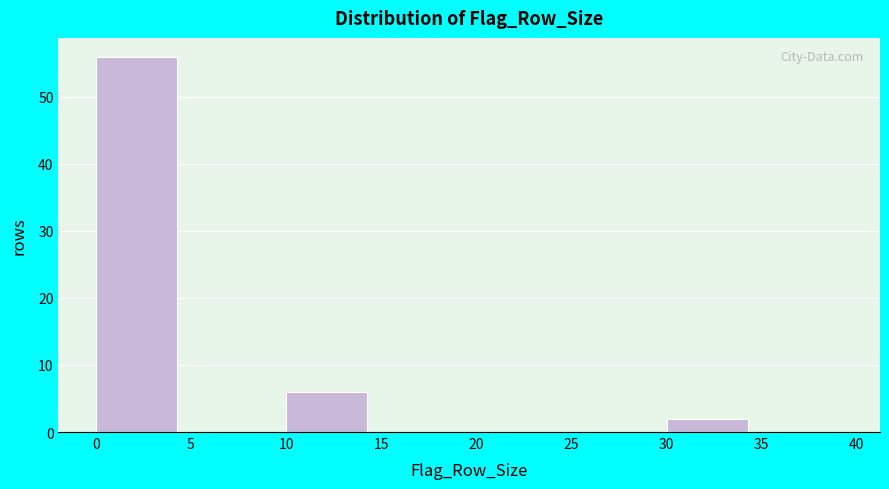

Reading left to right, list every bar in this chart as the range it spans on the x-axis followed by its height. The values are not printed on the chart, so give them approximately, as read against the axis.

0 to 5: 56
5 to 10: 0
10 to 15: 6
15 to 20: 0
20 to 25: 0
25 to 30: 0
30 to 35: 2
35 to 40: 0